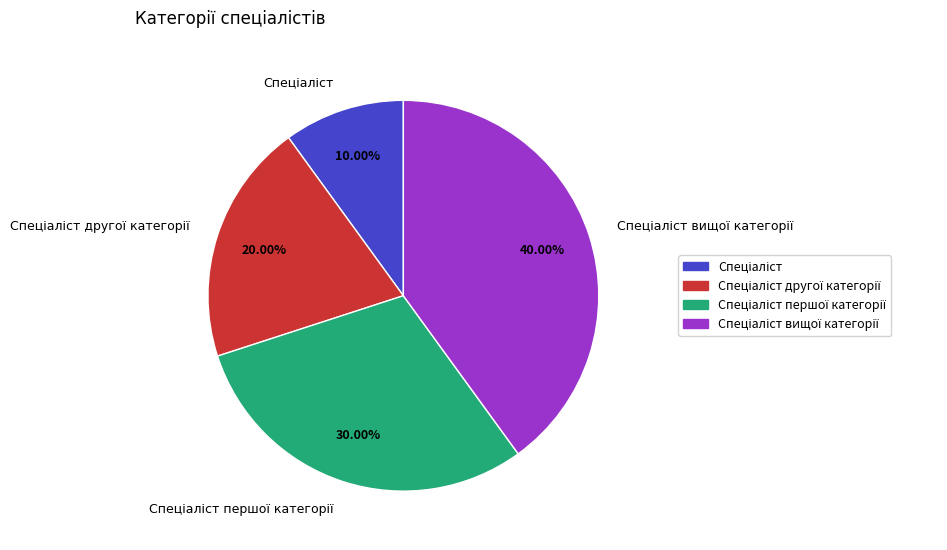

Does any single category account for the majority?

No